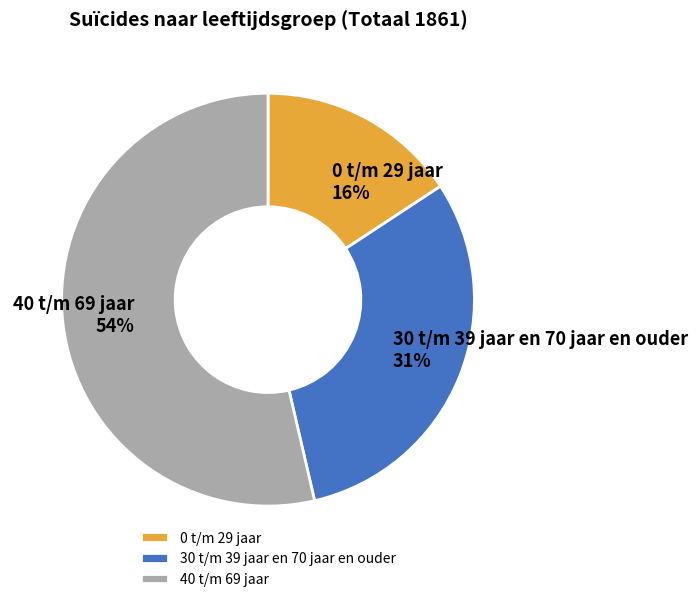

To the nearest percent, what is the average slice percentage?

33%